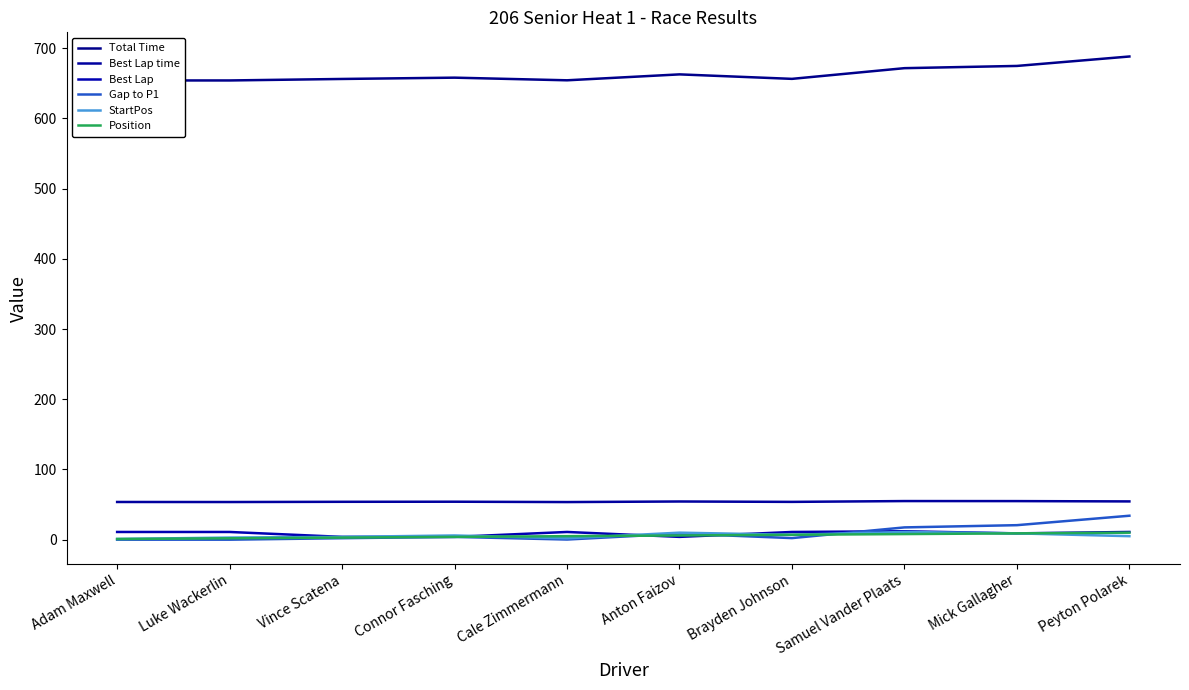

Count the number of categories in the chart.

10